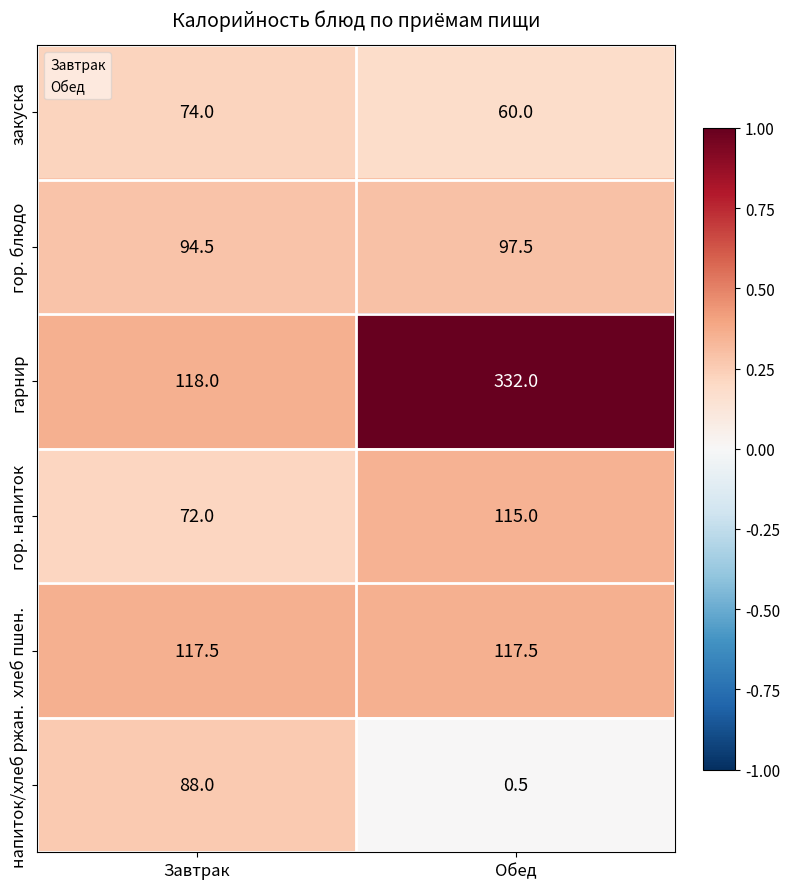

What is the sum of all напиток/хлеб ржан. values?

88.5